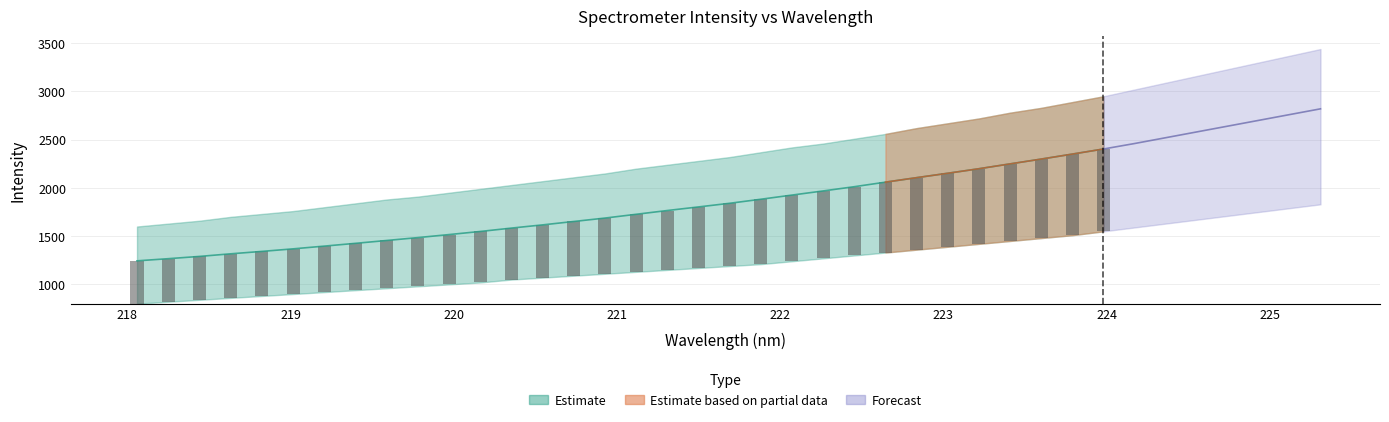

What is the change in value from 222.263 to 223.2172?

+230.2